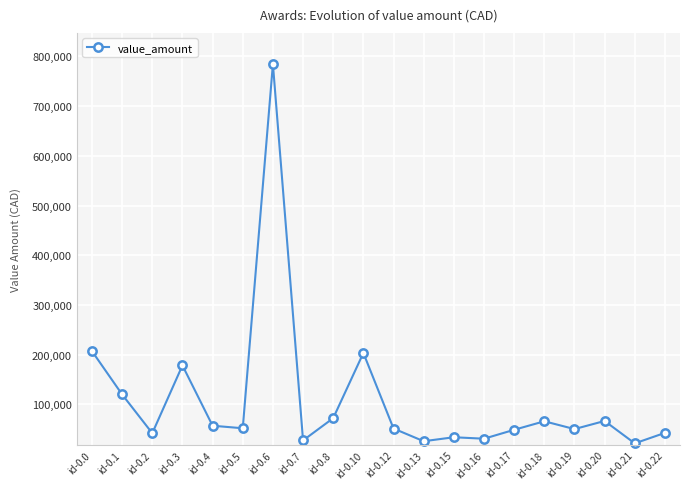

What is the minimum value shown in the chart?

21514.7